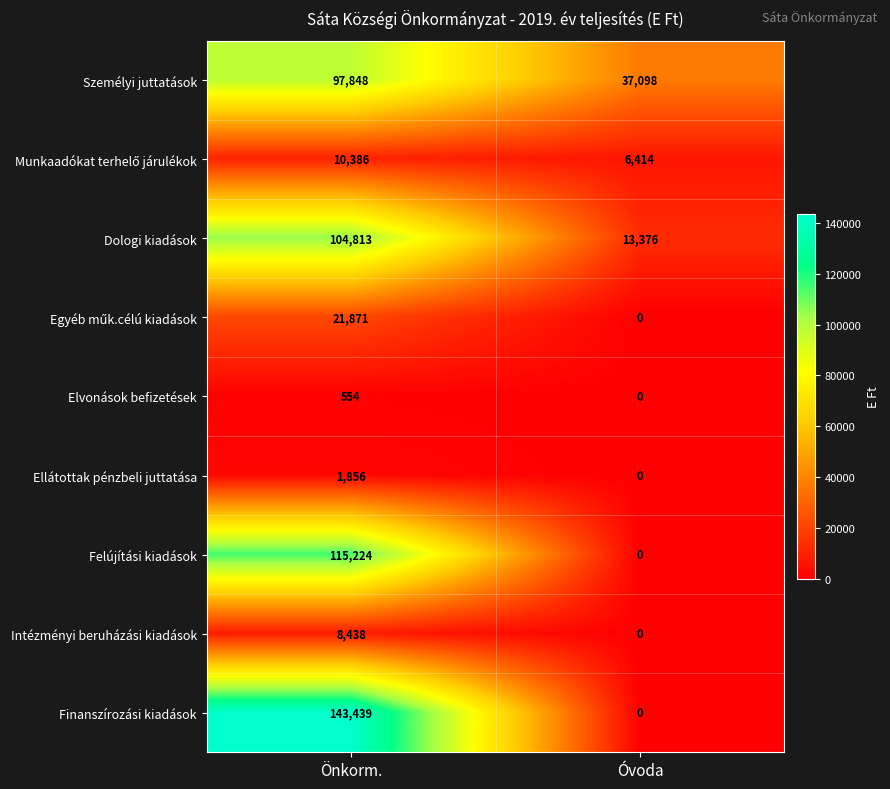

What is the minimum value for Személyi juttatások?

37098